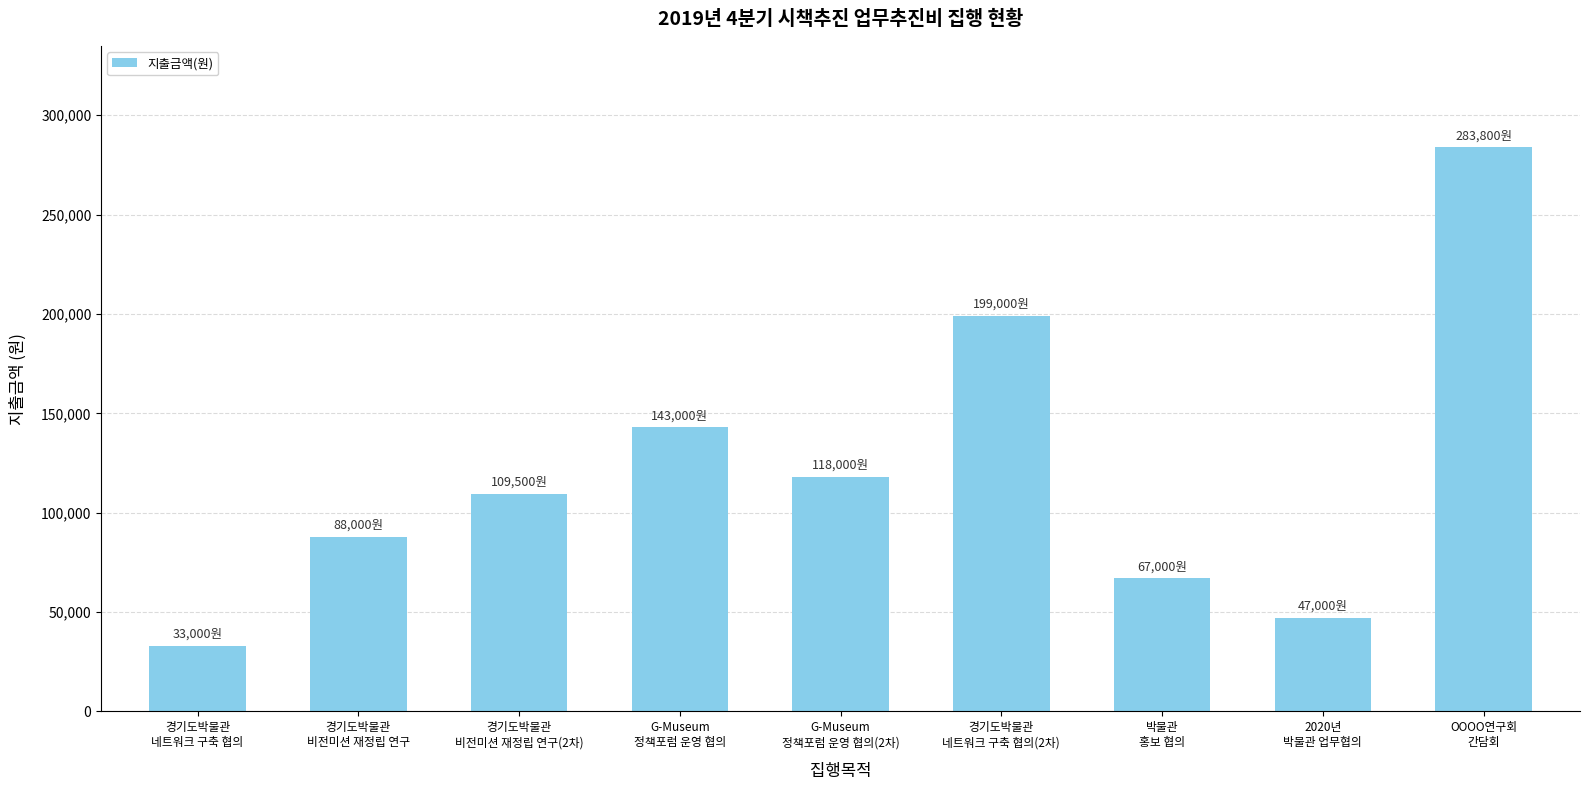

Reading left to right, extract all data points from this chart.

33000	88000	109500	143000	118000	199000	67000	47000	283800